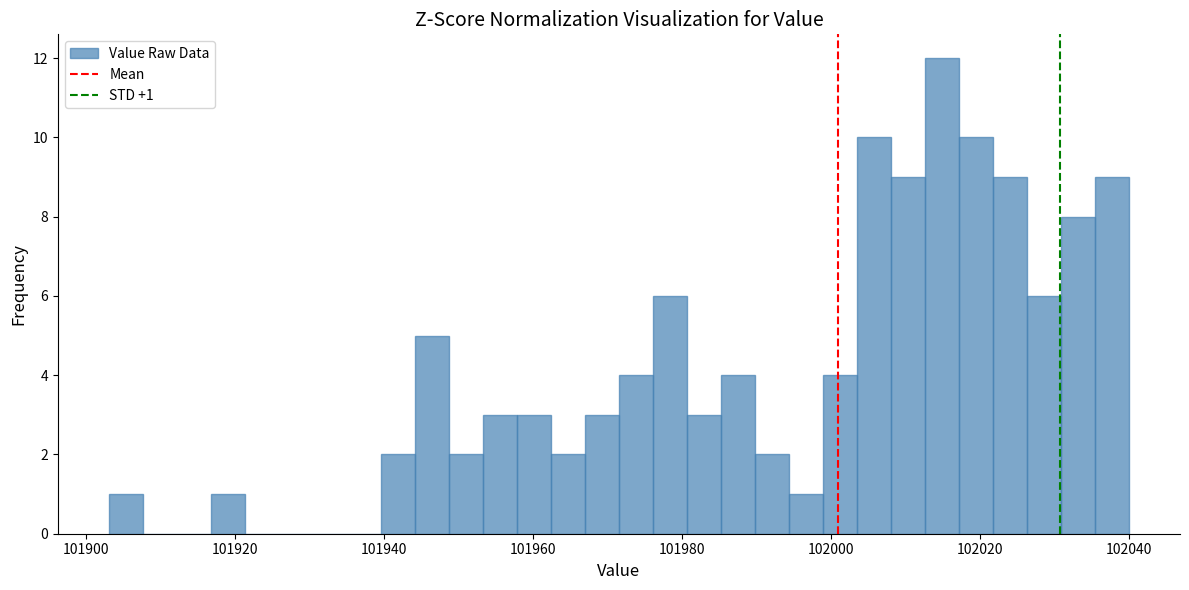

Around what value on the x-axis is the tallest bar? Give the approximate position of its centre, as read against the axis.

102014